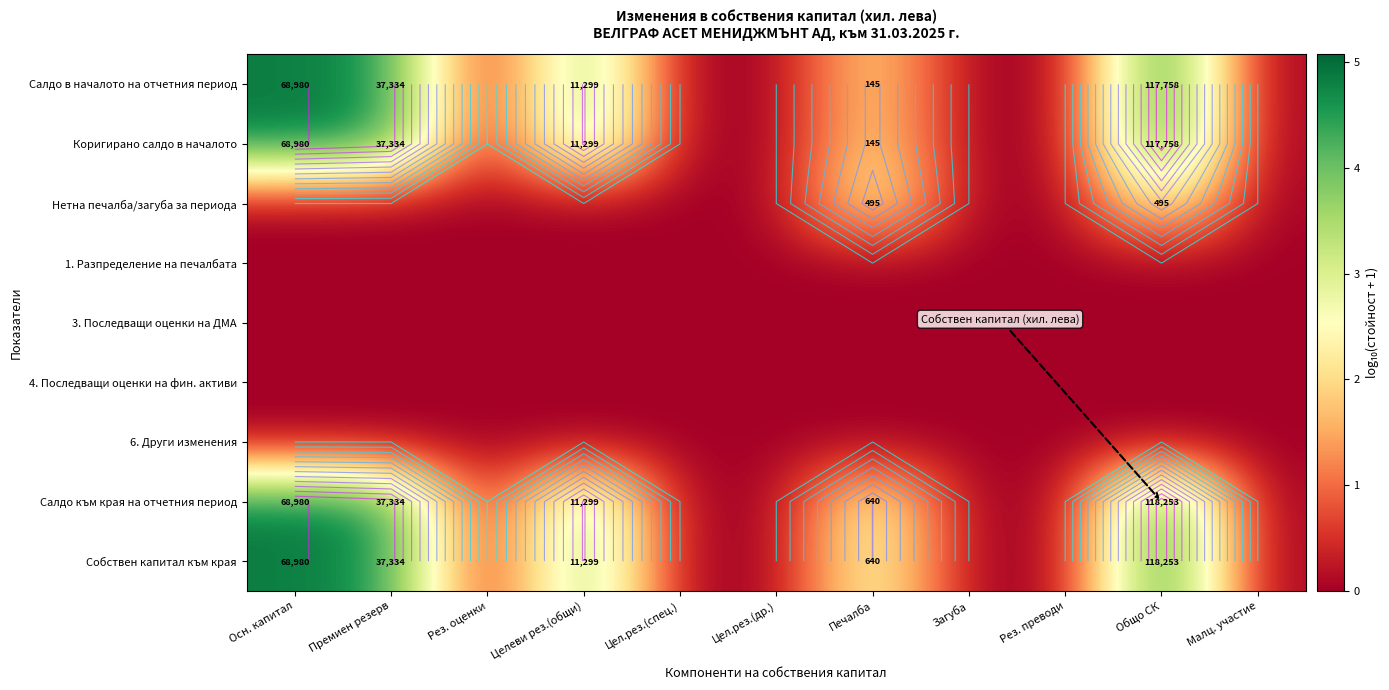

Rank the categories by Салдо към края на отчетния период value from highest to lowest.

Общо СК, Осн. капитал, Премиен резерв, Целеви рез.(общи), Печалба, Рез. оценки, Цел.рез.(спец.), Цел.рез.(др.), Загуба, Рез. преводи, Малц. участие